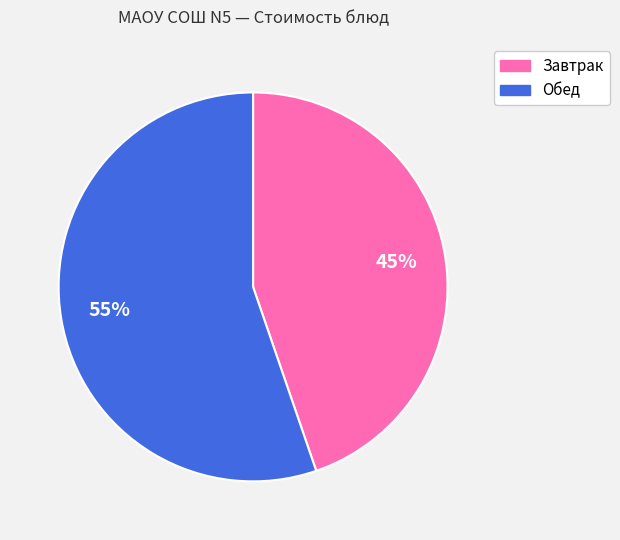

Does any single category account for the majority?

Yes